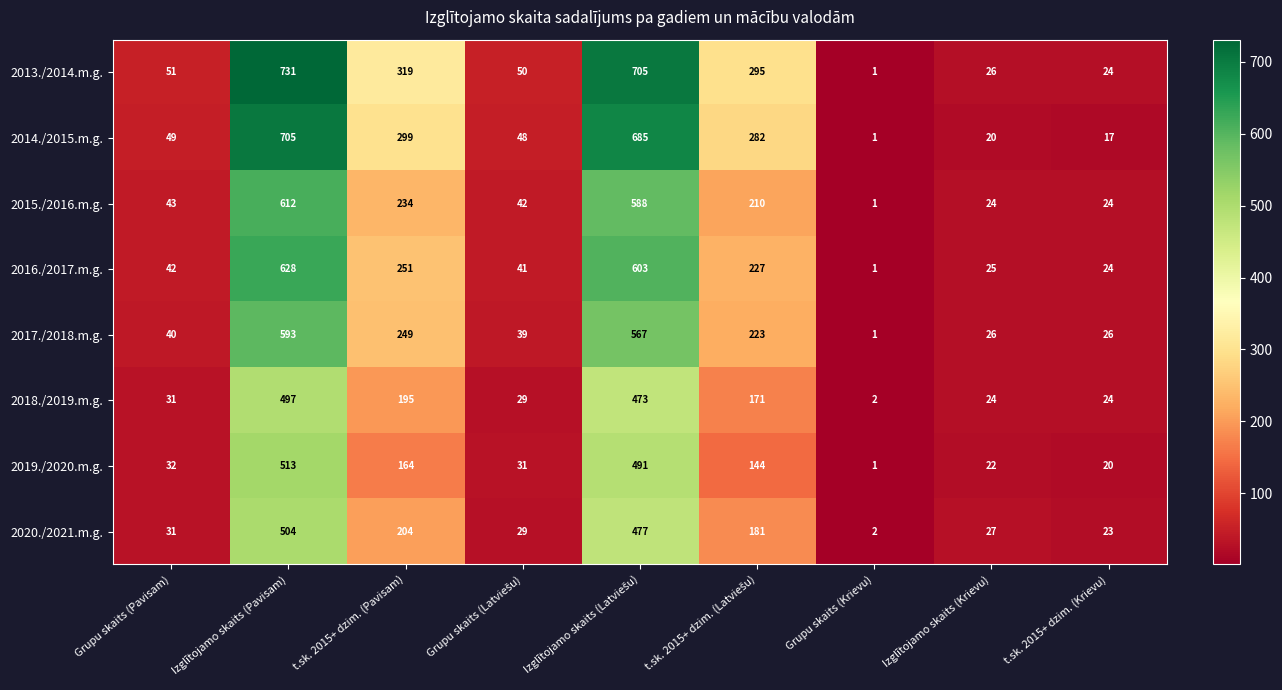

Rank the series at Izglītojamo skaits (Pavisam) from highest to lowest value.

2013./2014.m.g., 2014./2015.m.g., 2016./2017.m.g., 2015./2016.m.g., 2017./2018.m.g., 2019./2020.m.g., 2020./2021.m.g., 2018./2019.m.g.